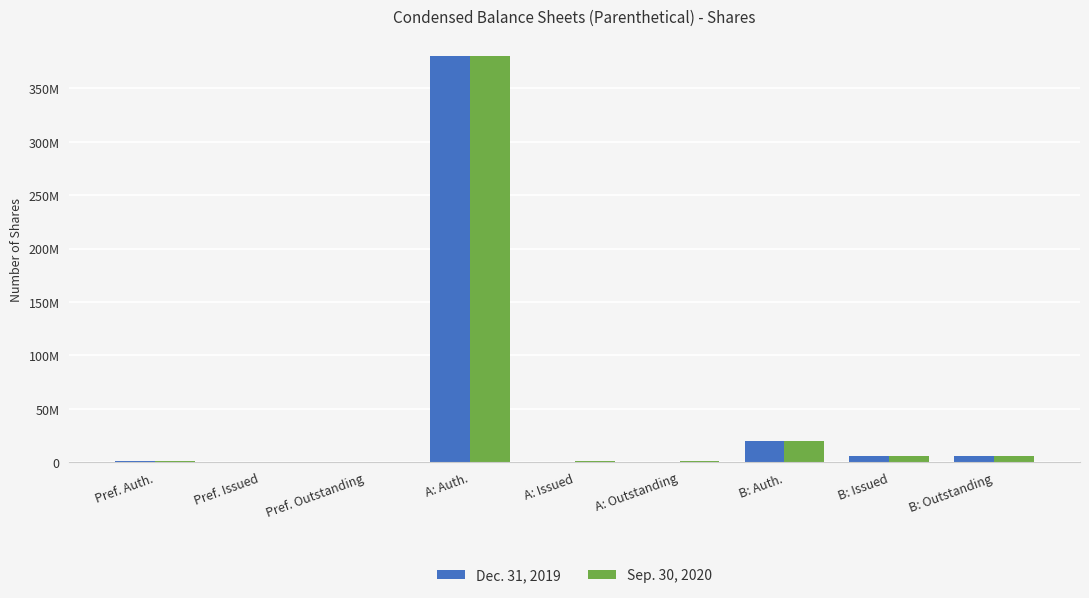

What are all the series names shown in the legend?

Dec. 31, 2019, Sep. 30, 2020